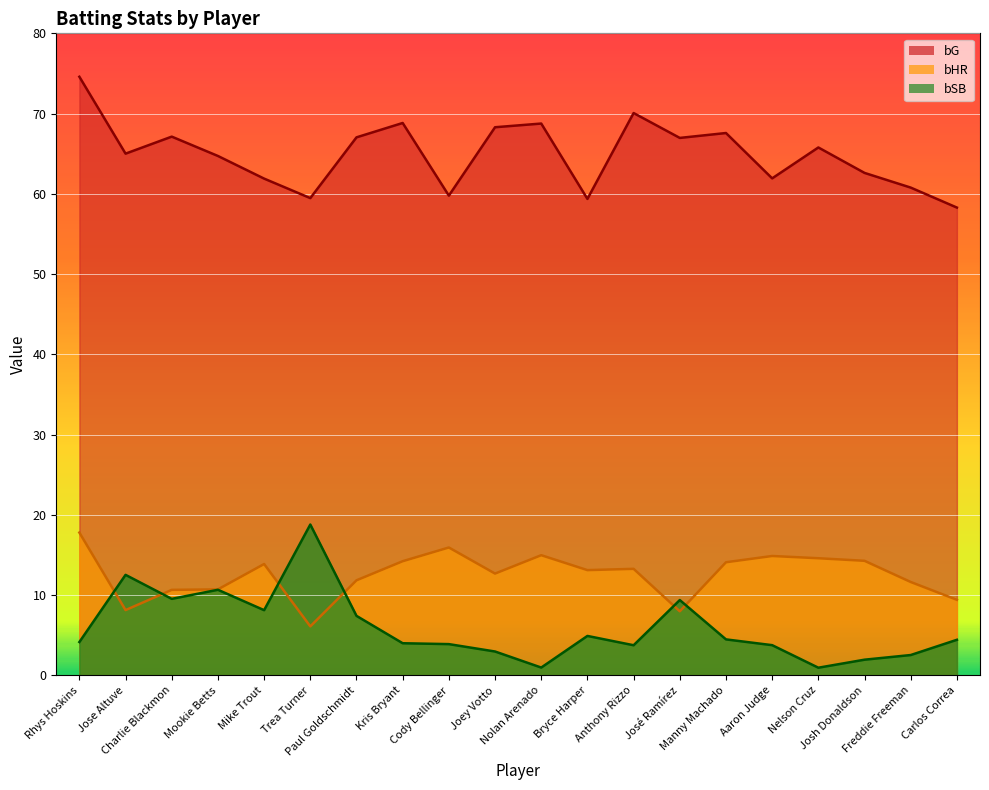

What is the sum of the bHR values at Kris Bryant and Rhys Hoskins?

32.0